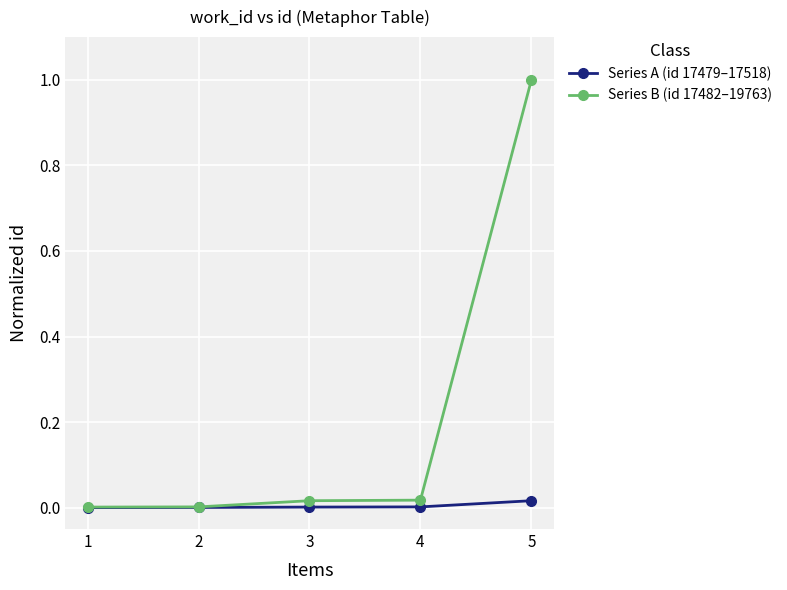

Which series changed the most between 4 and 5?

Series B (id 17482–19763)